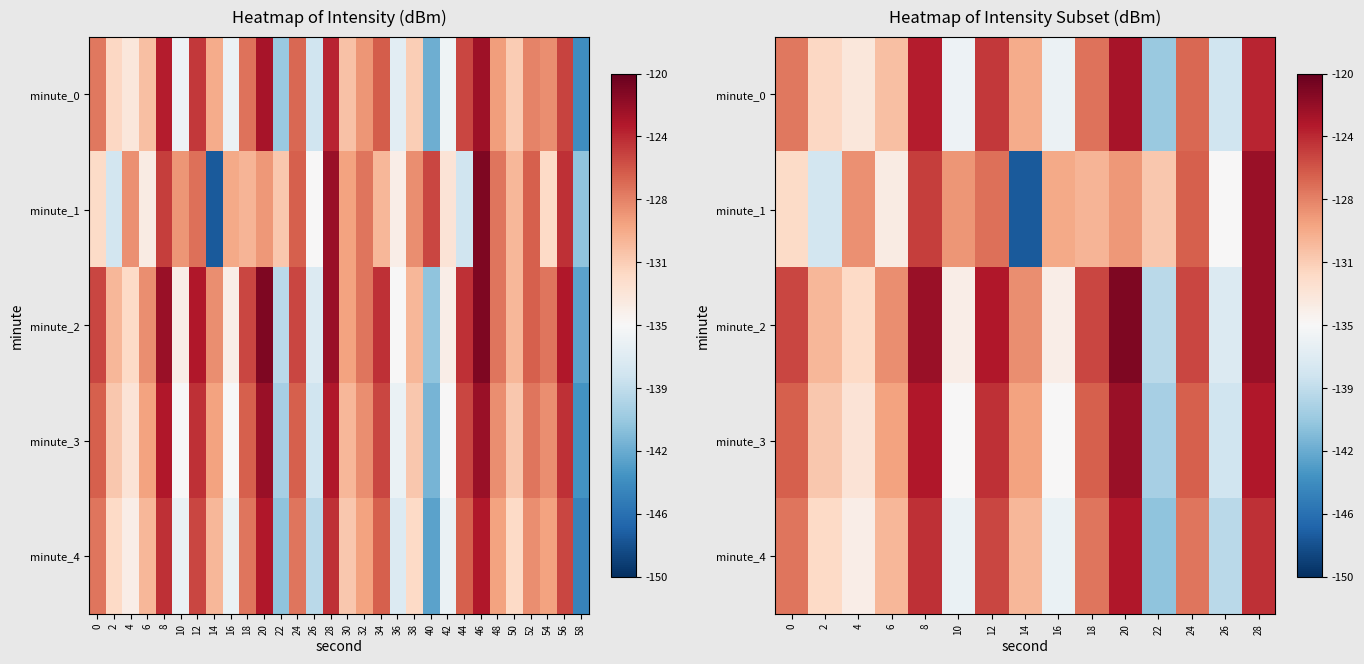

At which label does minute_4 reach its minimum?

22